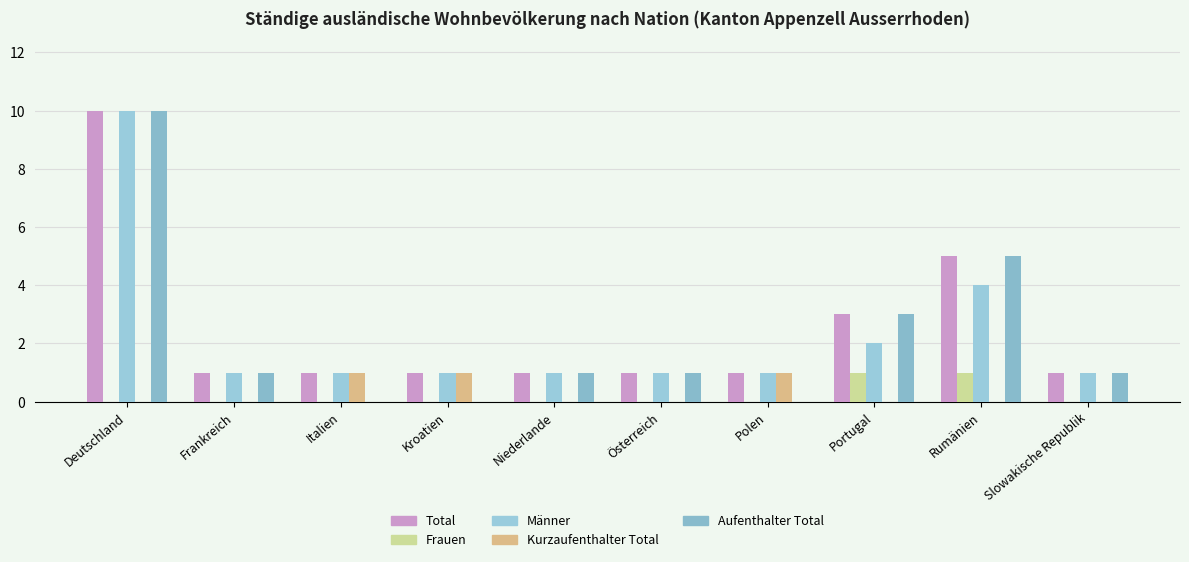

Reading left to right, list all the values displayed in this chart.

Total: 10	1	1	1	1	1	1	3	5	1
Frauen: 0	0	0	0	0	0	0	1	1	0
Männer: 10	1	1	1	1	1	1	2	4	1
Kurzaufenthalter Total: 0	0	1	1	0	0	1	0	0	0
Aufenthalter Total: 10	1	0	0	1	1	0	3	5	1